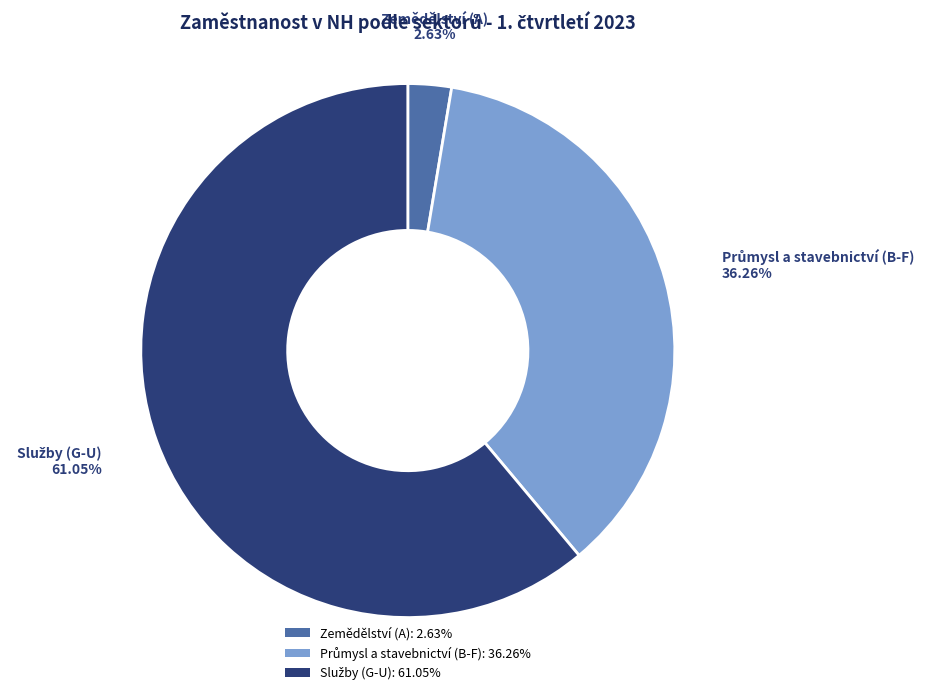

Is there a majority slice in this chart?

Yes